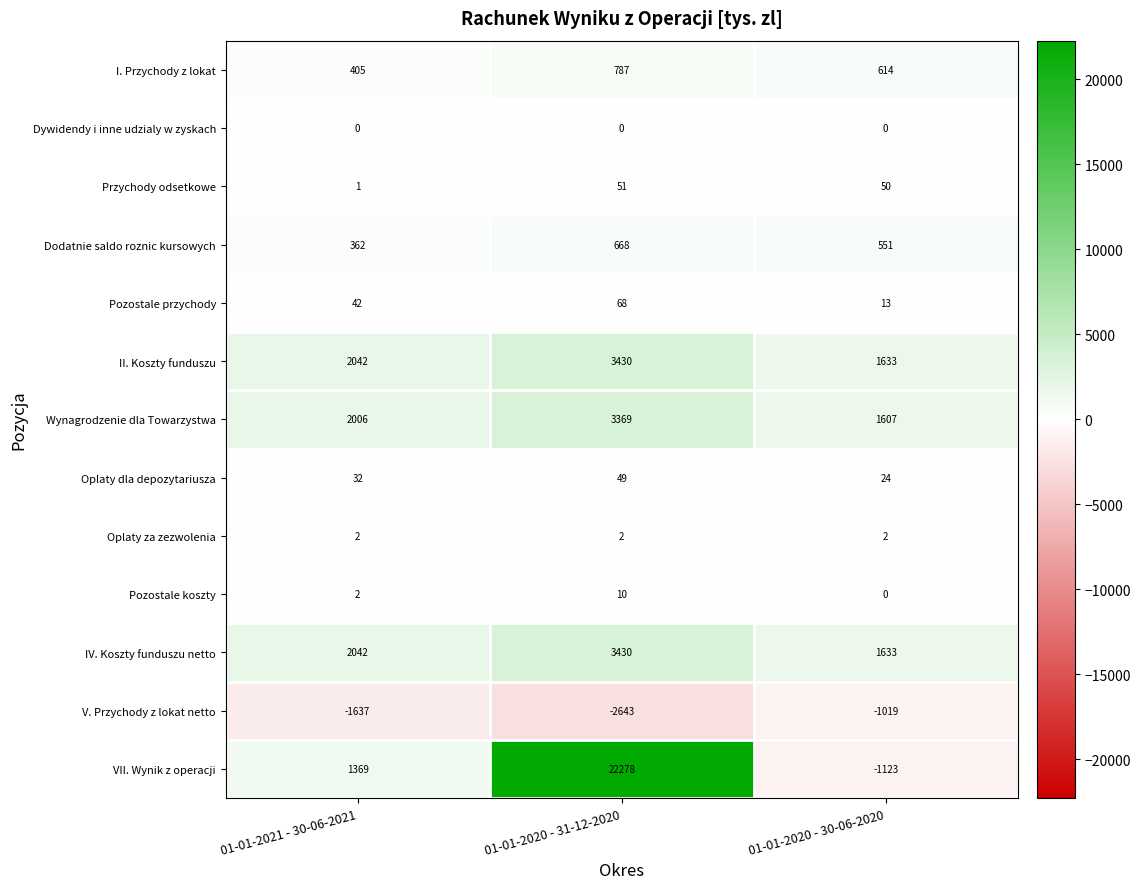

True or false: Oplaty dla depozytariusza has a value of 34 at 01-01-2020 - 31-12-2020.

False